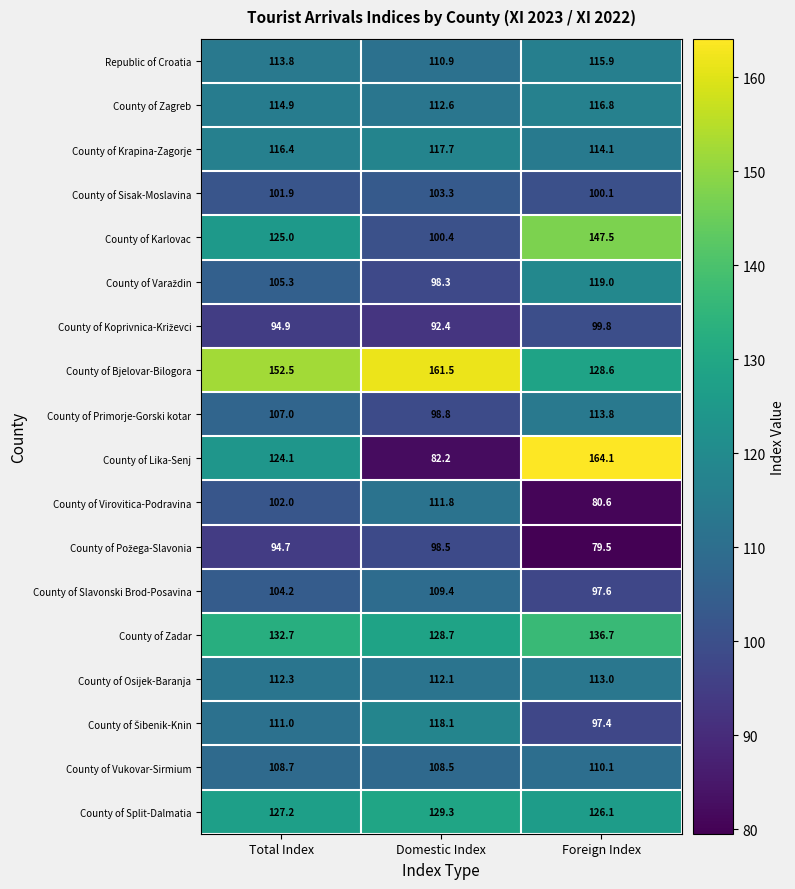

Which series has the largest range (max minus min)?

County of Lika-Senj